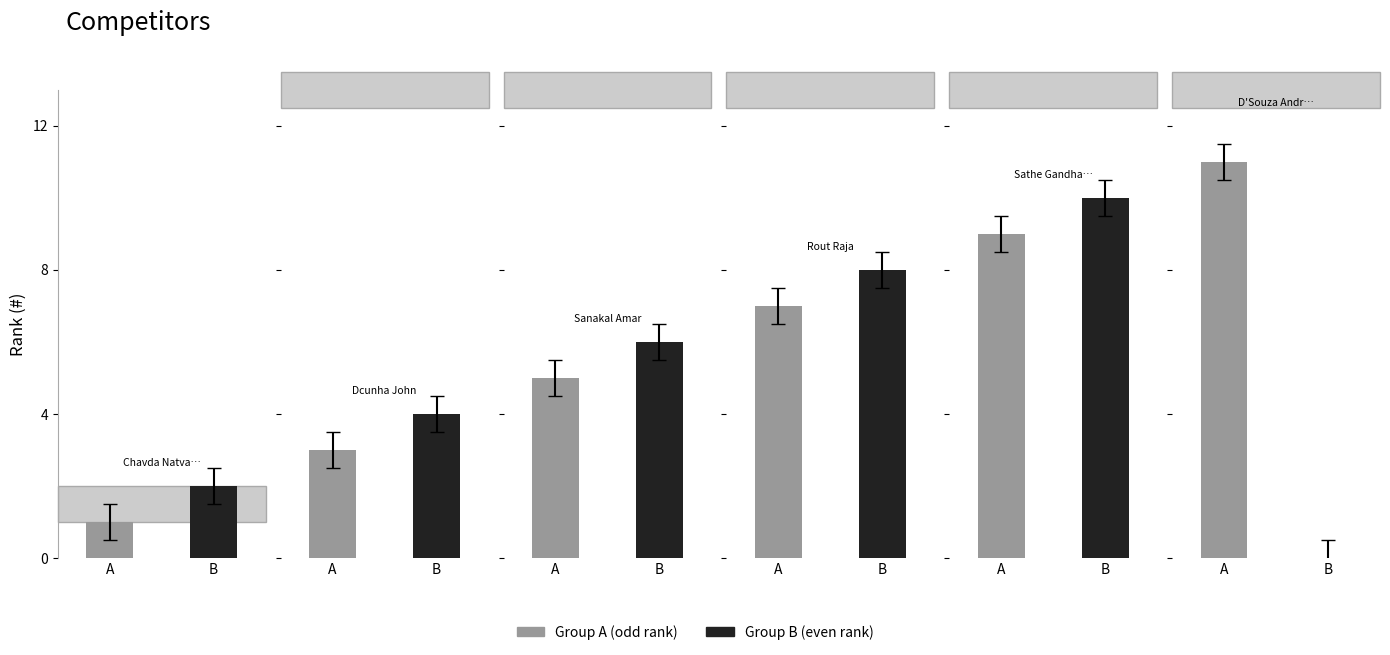

Which category has the lowest value across all series?

Chavda Natvarsingh